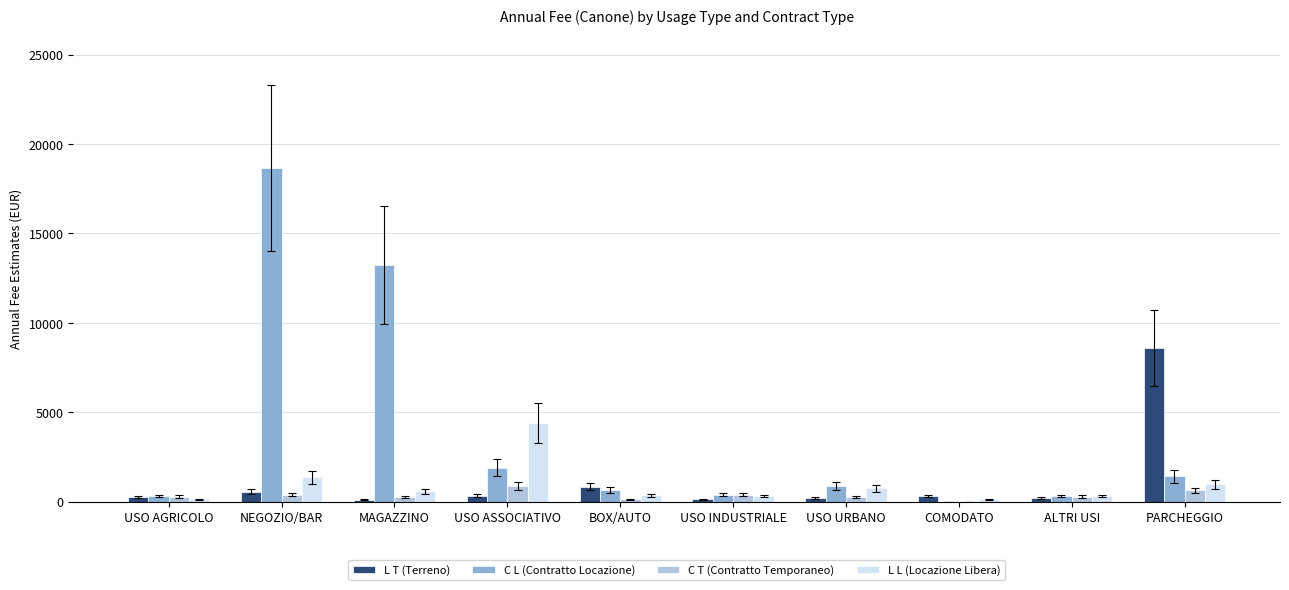

At which label is L L (Locazione Libera) closest to 2258?

NEGOZIO/BAR